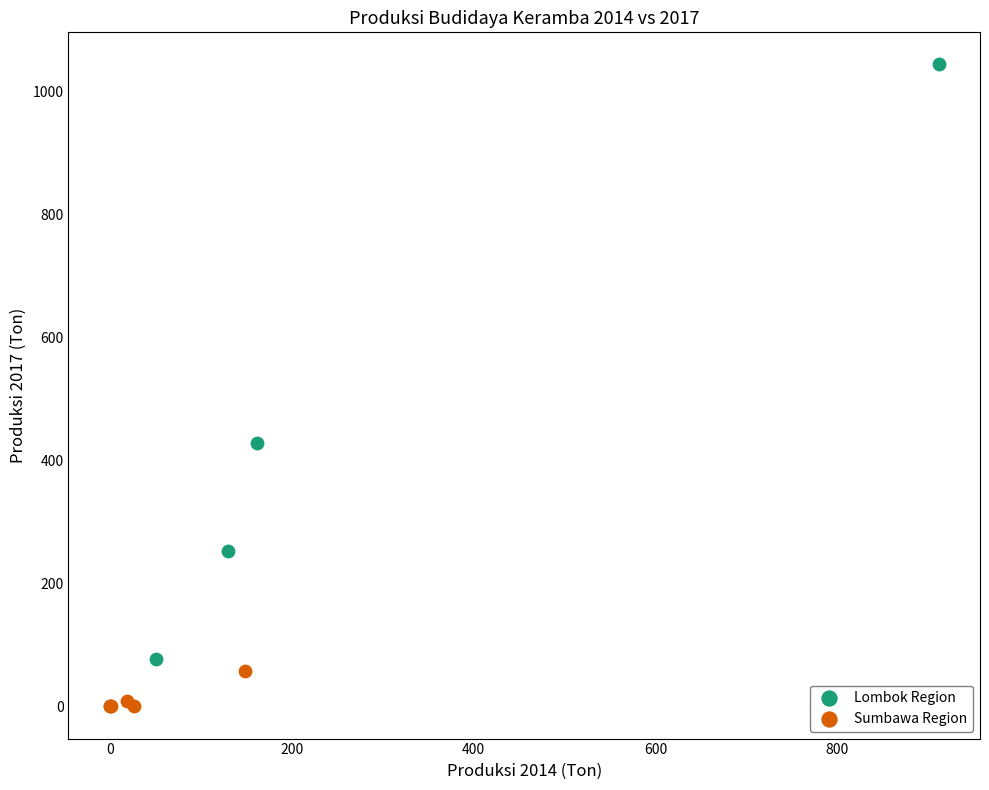

Which series reaches the maximum Y coordinate?

Lombok Region